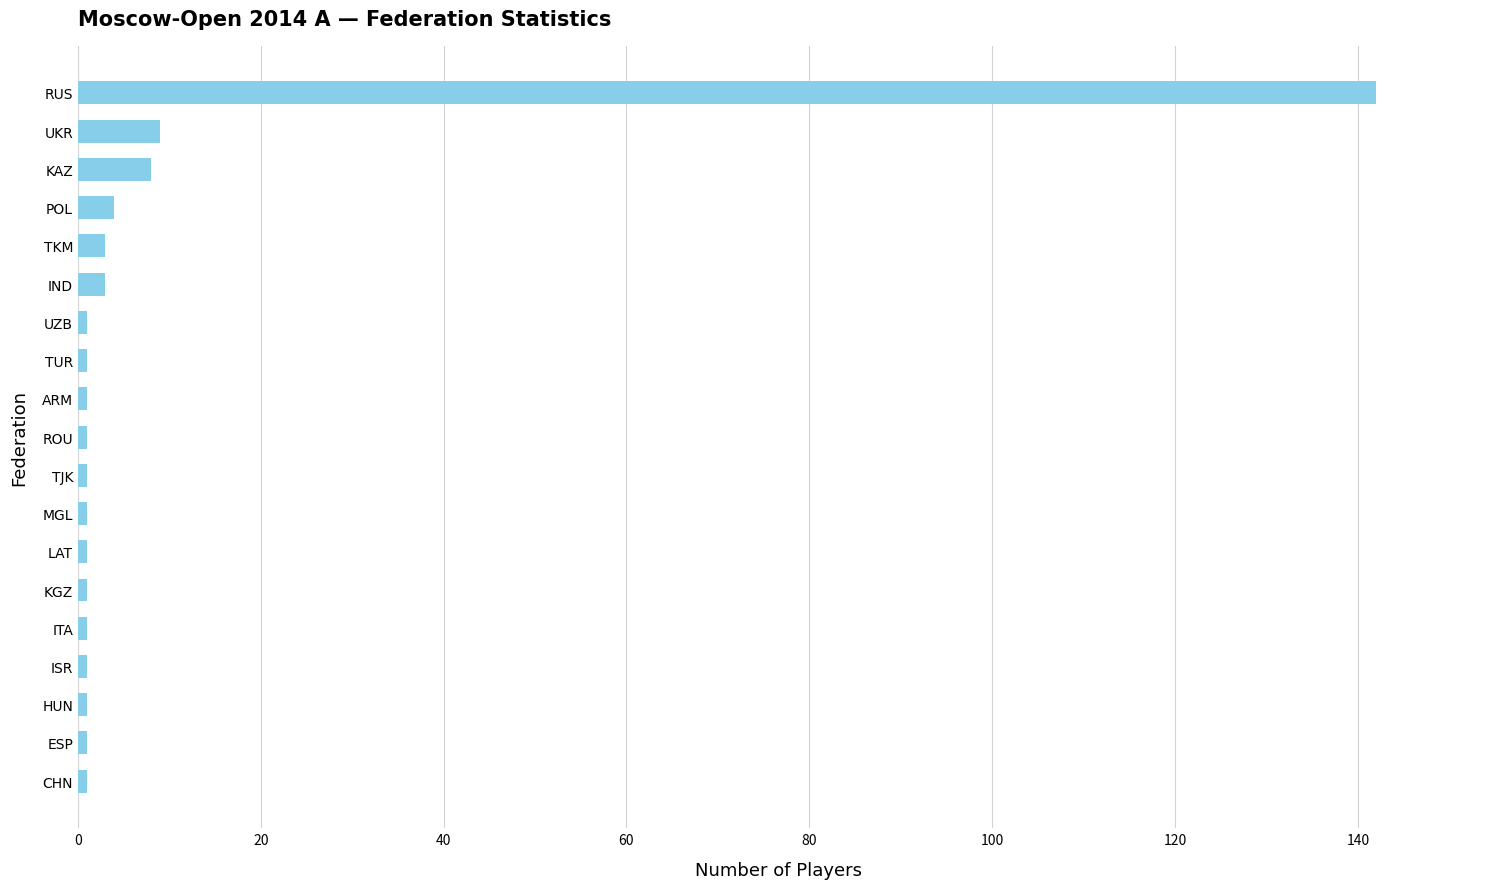

The value at UKR is 9. True or false?

True